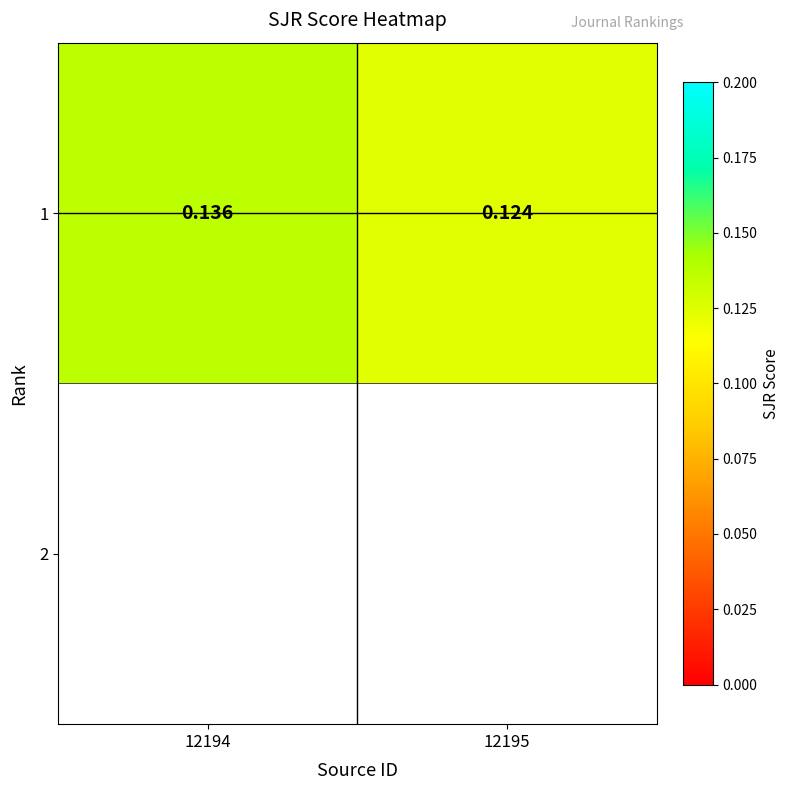

List the labels in order of value, smallest first.

12195, 12194